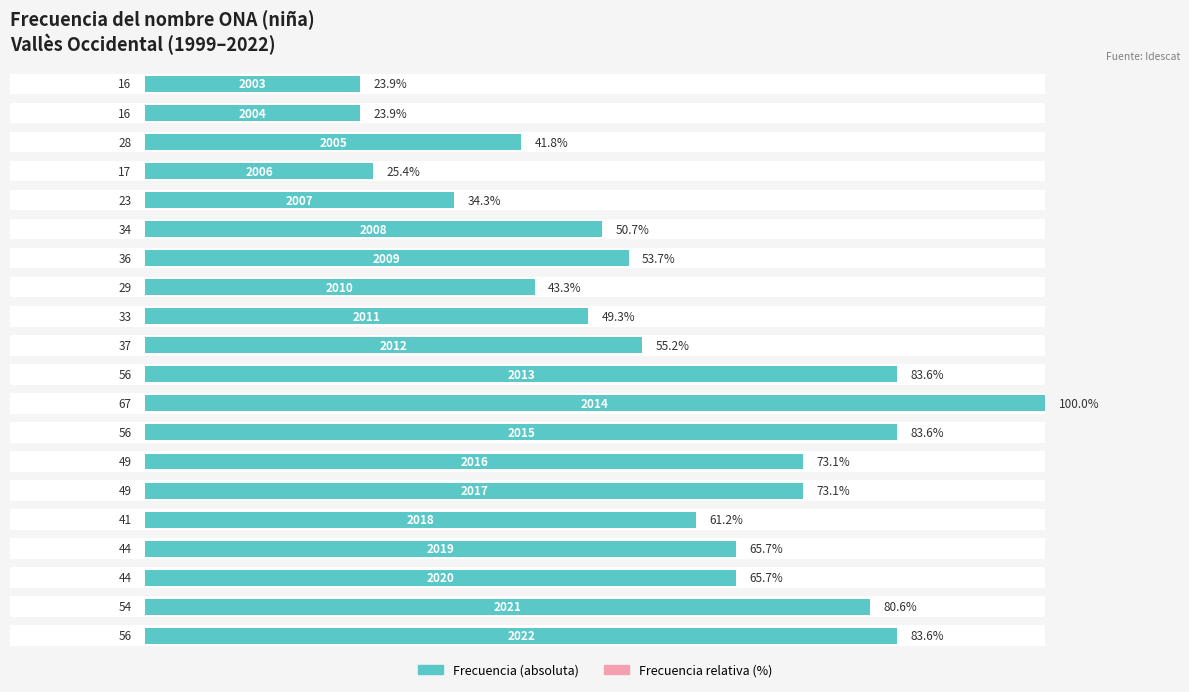

How many groups of bars are there?

20